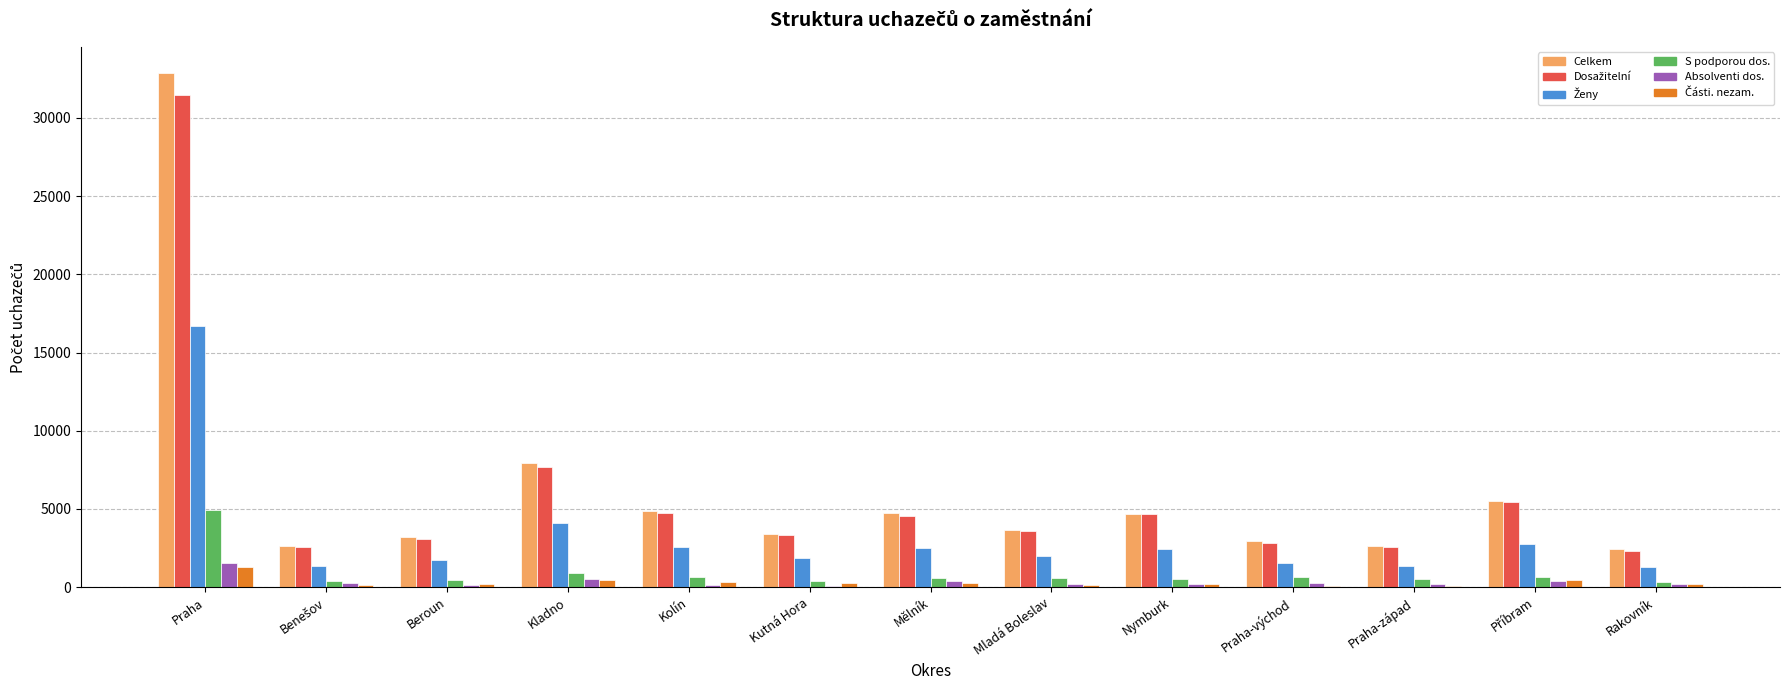

At which category is the sum across all series the highest?

Praha